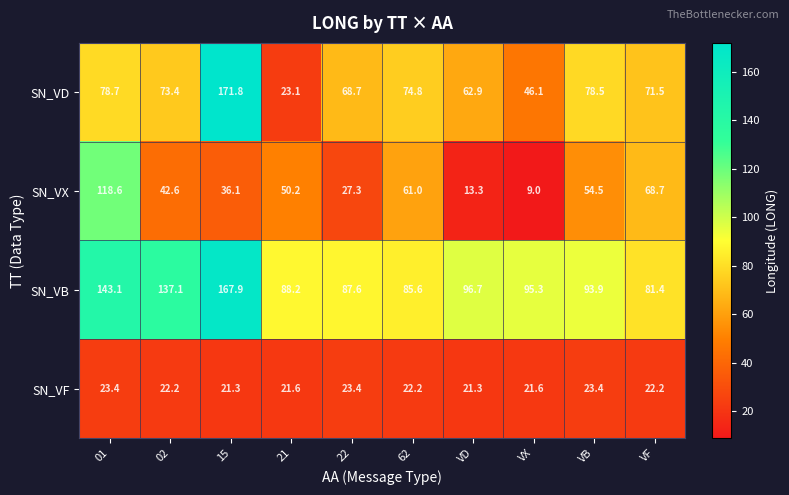

Which series has the widest spread of values?

SN_VD